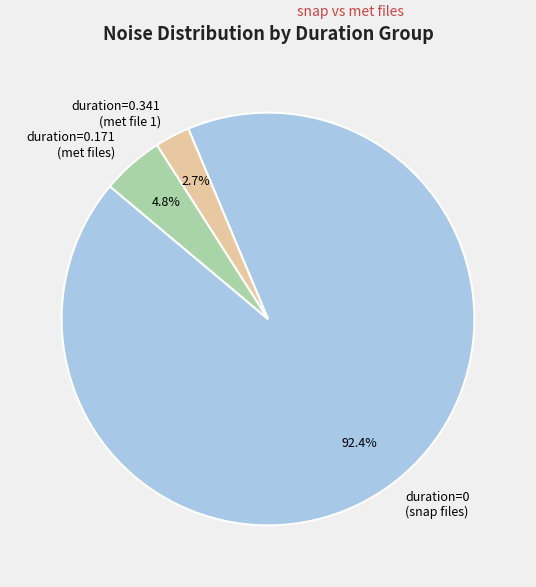

Between duration=0 (snap files) and duration=0.341 (met file 1), which is larger?

duration=0 (snap files)